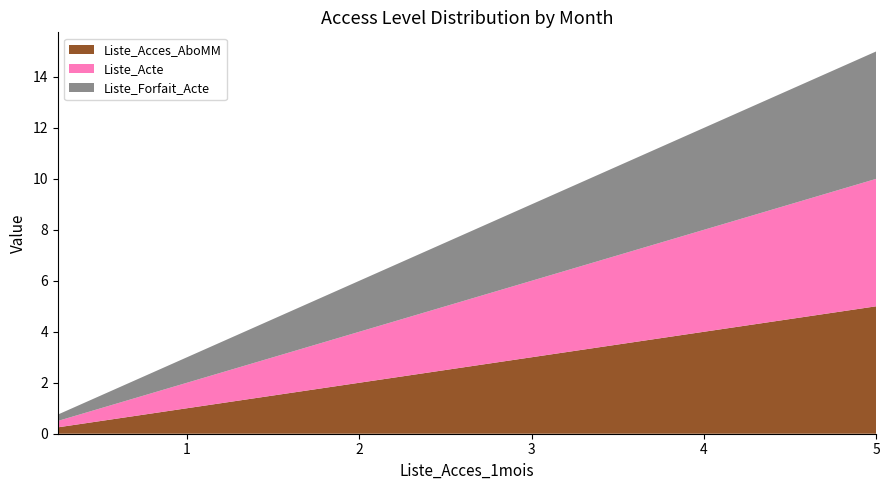

Reading left to right, what are all the values shown in this chart?

Liste_Acces_AboMM: 0.2	0.3	0.5	0.8	1.0	1.2	1.5	1.8	2.0	2.2	2.5	2.8	3.0	3.2	3.5	3.8	4.0	4.2	4.5	4.8	5.0
Liste_Acte: 0.2	0.3	0.5	0.8	1.0	1.2	1.5	1.8	2.0	2.2	2.5	2.8	3.0	3.2	3.5	3.8	4.0	4.2	4.5	4.8	5.0
Liste_Forfait_Acte: 0.2	0.3	0.5	0.8	1.0	1.2	1.5	1.8	2.0	2.2	2.5	2.8	3.0	3.2	3.5	3.8	4.0	4.2	4.5	4.8	5.0